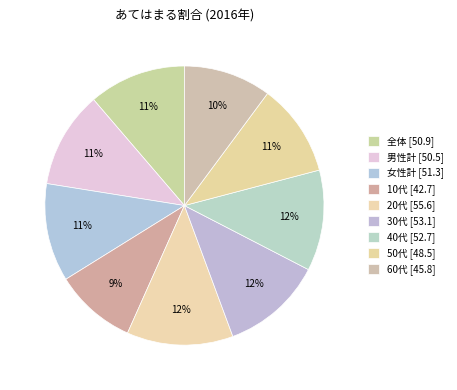

How many slices are in this pie chart?

9